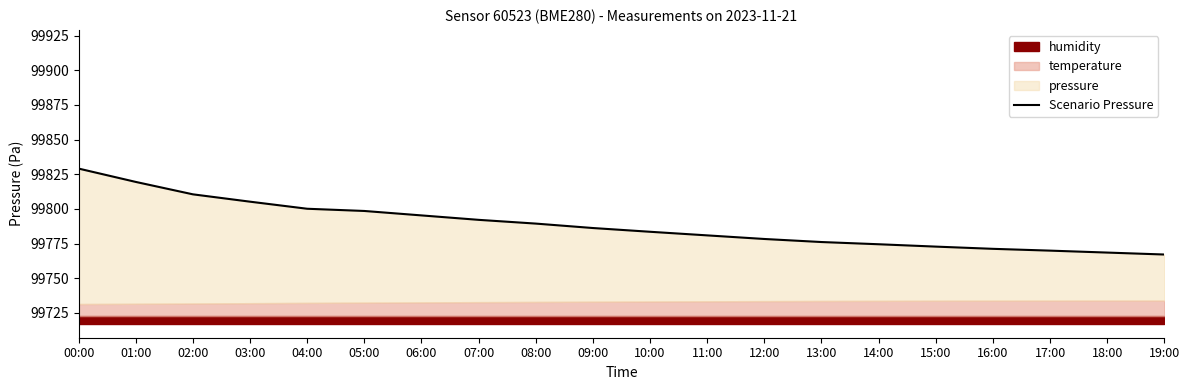

Is it true that the value at 05:00 is 99798.5?

True